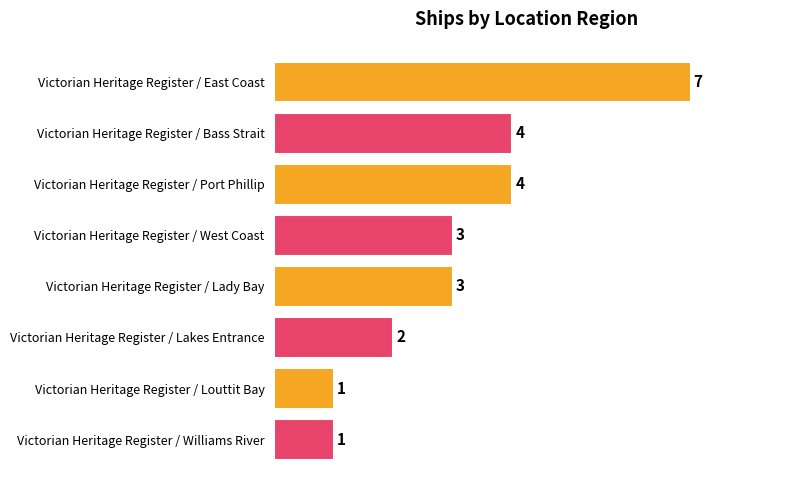

What is the maximum value shown in the chart?

7